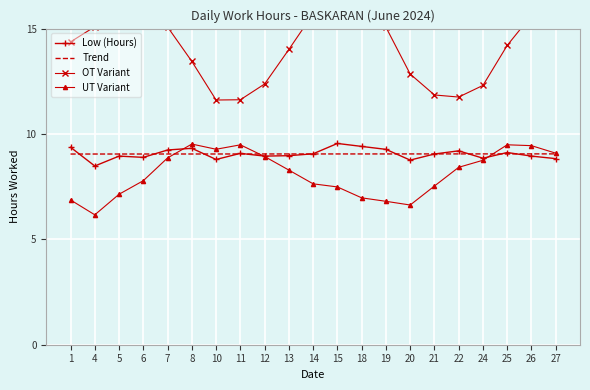

Where is the first local minimum for OT Variant?

10